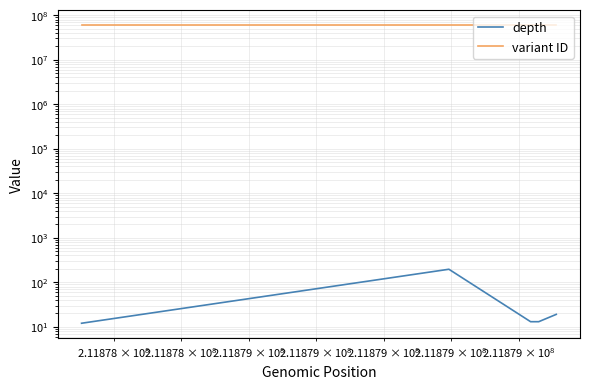

What is the smallest value displayed?

12